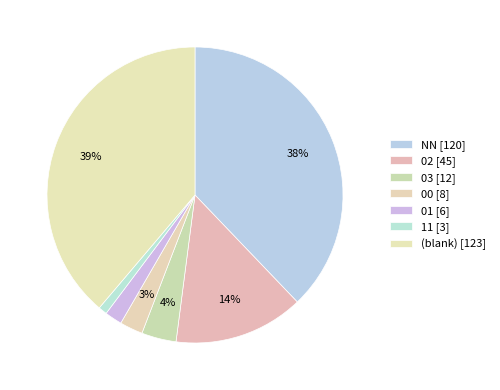

Is there a majority slice in this chart?

No